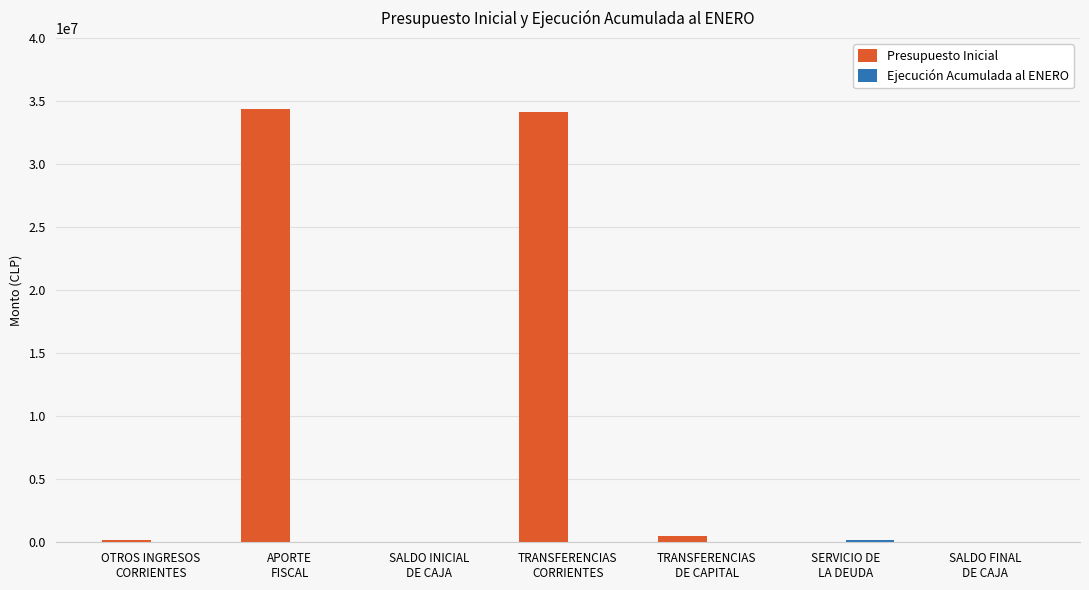

Which series has the largest total across all categories?

Presupuesto Inicial